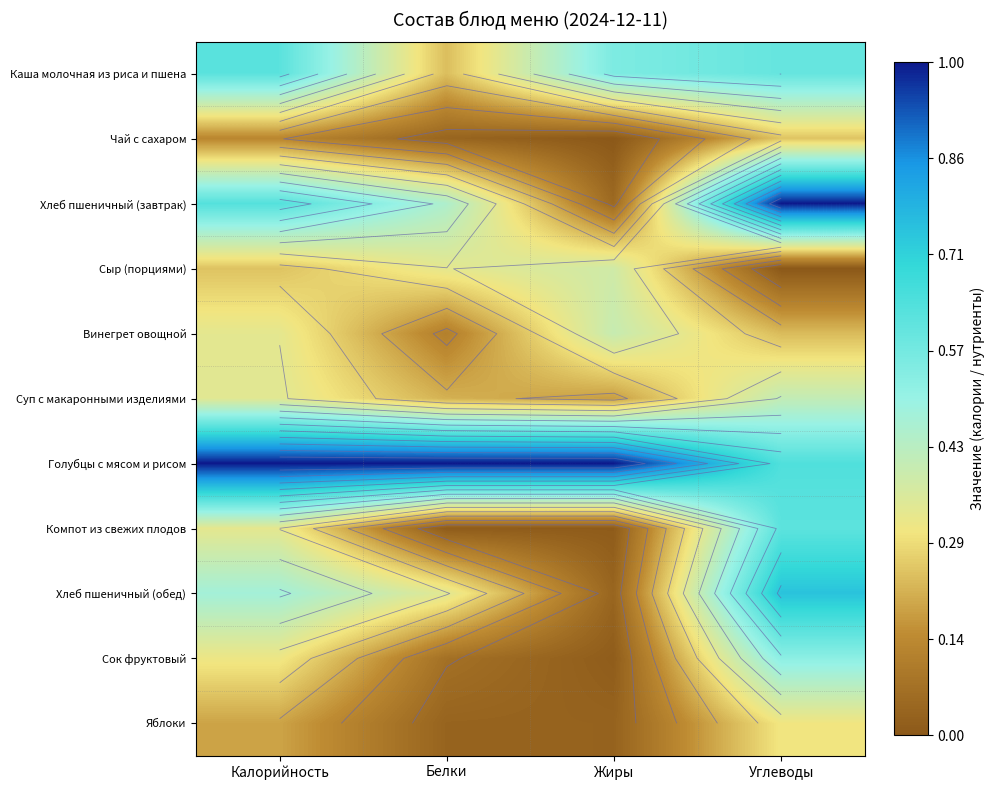

What is the spread (max minus min) of values at Калорийность?

0.9